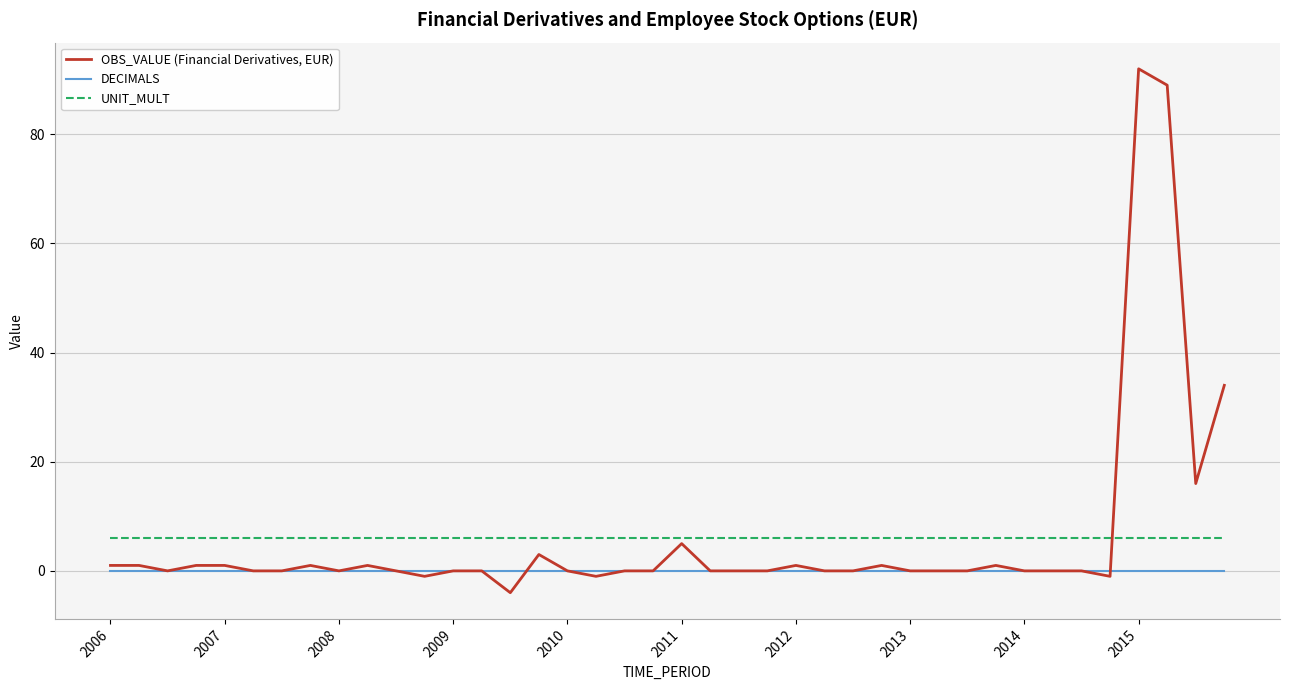

Which series has the widest spread of values?

OBS_VALUE (Financial Derivatives, EUR)